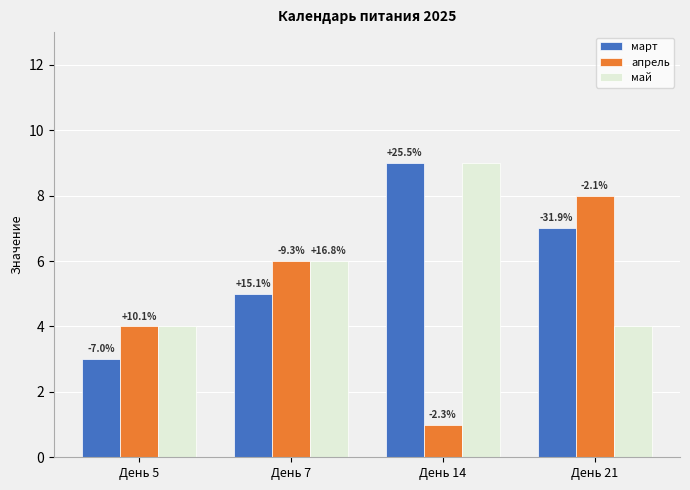

What is the spread (max minus min) of values at День 5?

1